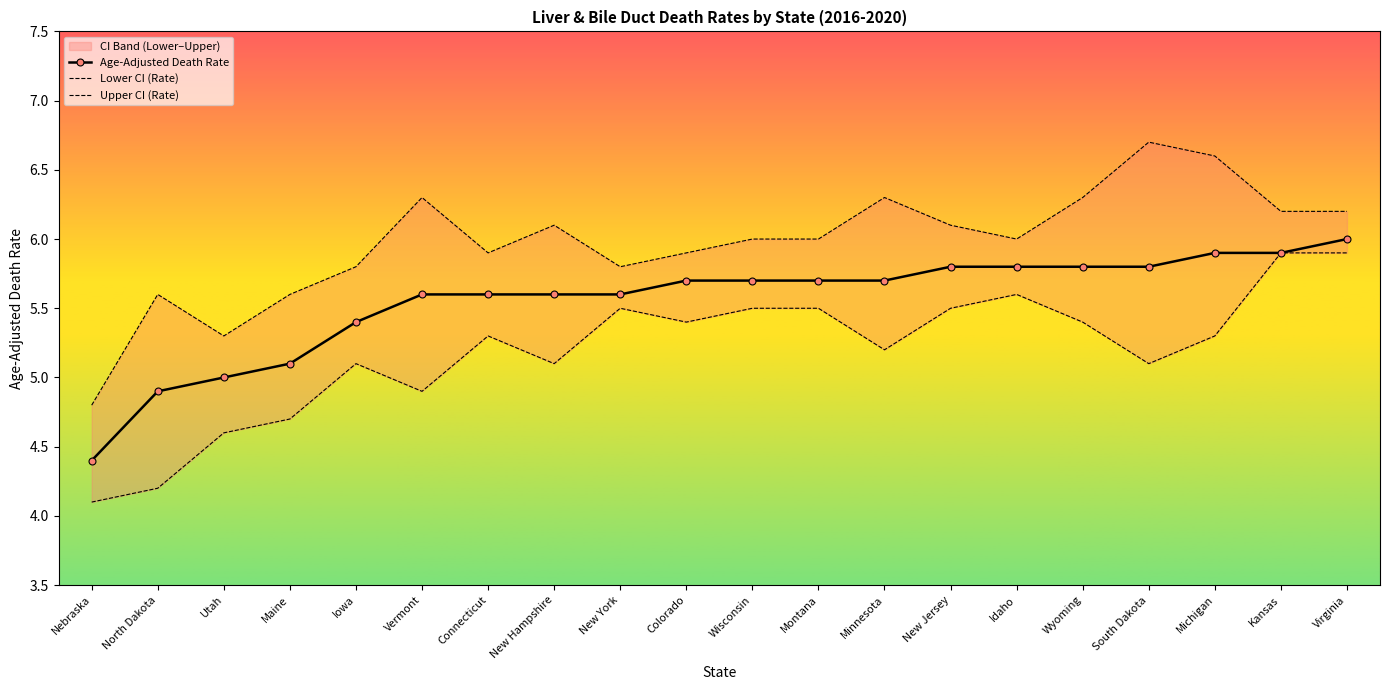

At which category is the sum across all series the highest?

Virginia